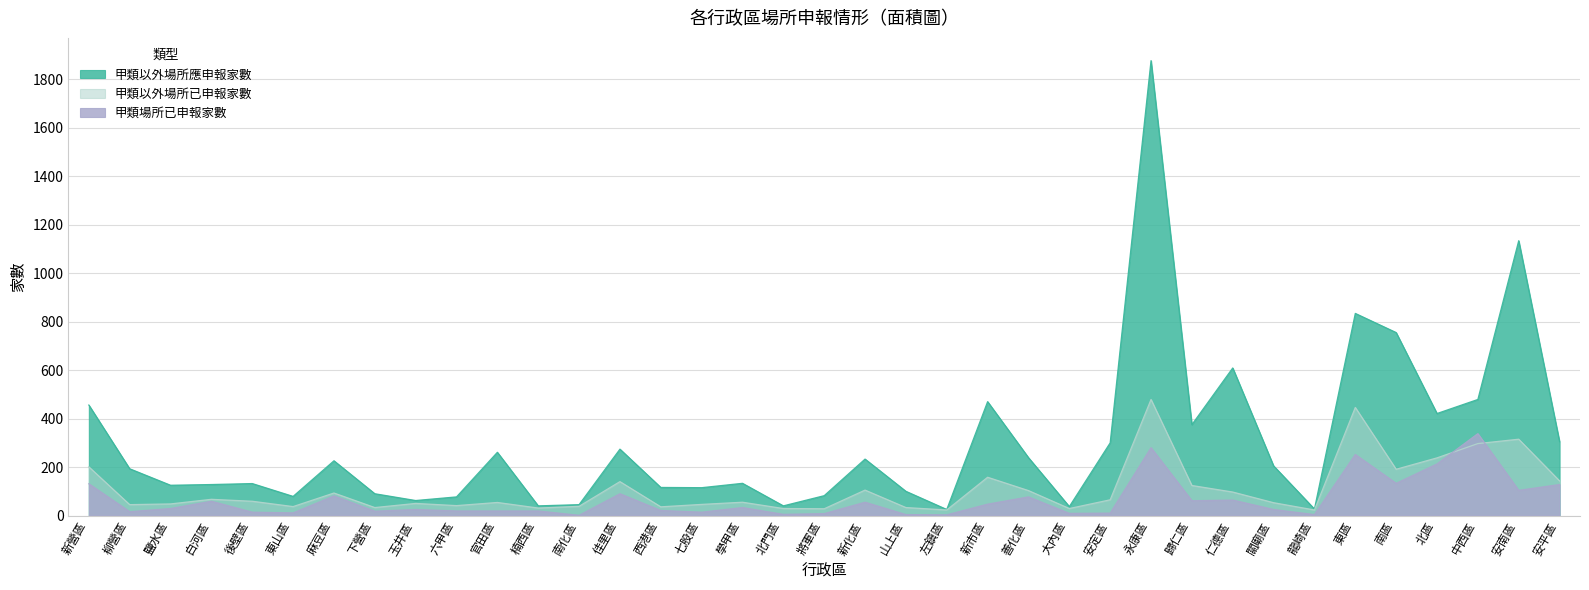

What is the difference between the 甲類以外場所已申報家數 values at 六甲區 and 永康區?

438